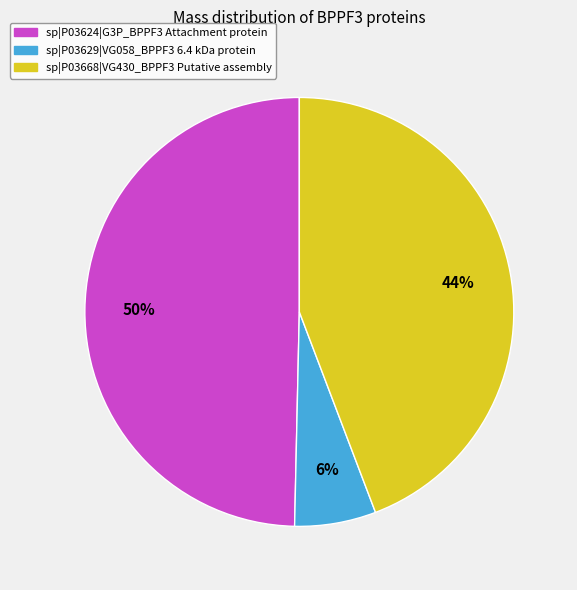

How many slices are in this pie chart?

3